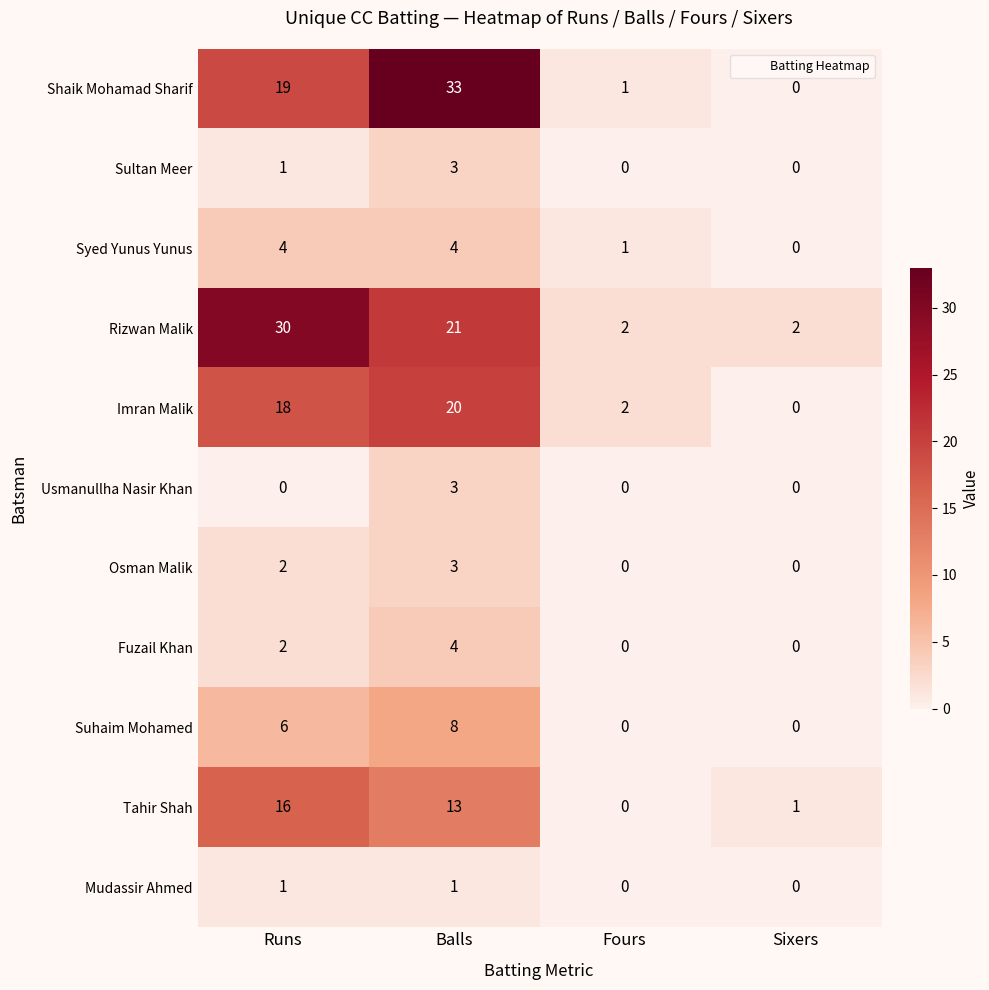

What is the difference between the maximum and minimum values in the Tahir Shah series?

16